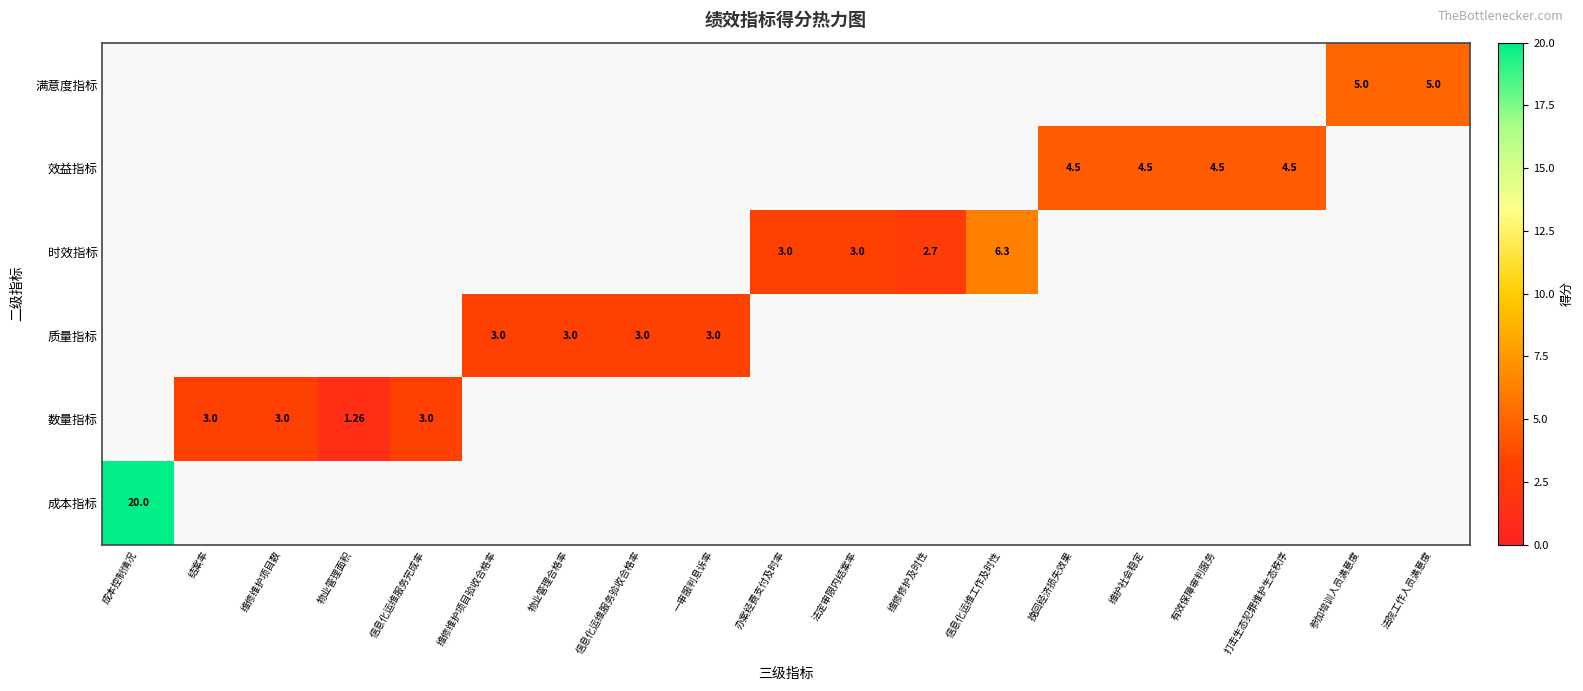

Which series changed the most between 结案率 and 物业管理面积?

数量指标